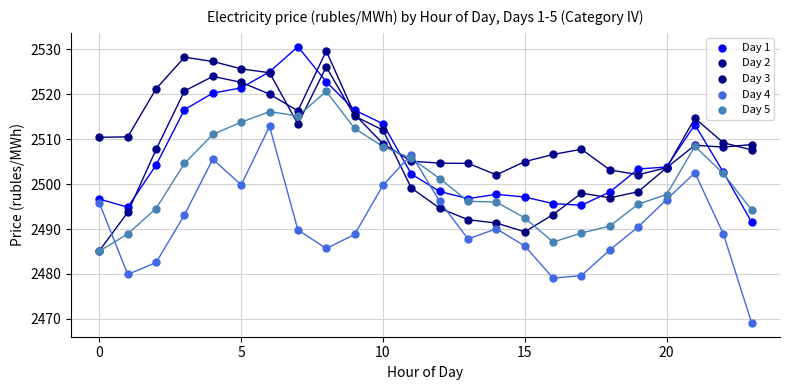

What are all the series names shown in the legend?

Day 1, Day 2, Day 3, Day 4, Day 5